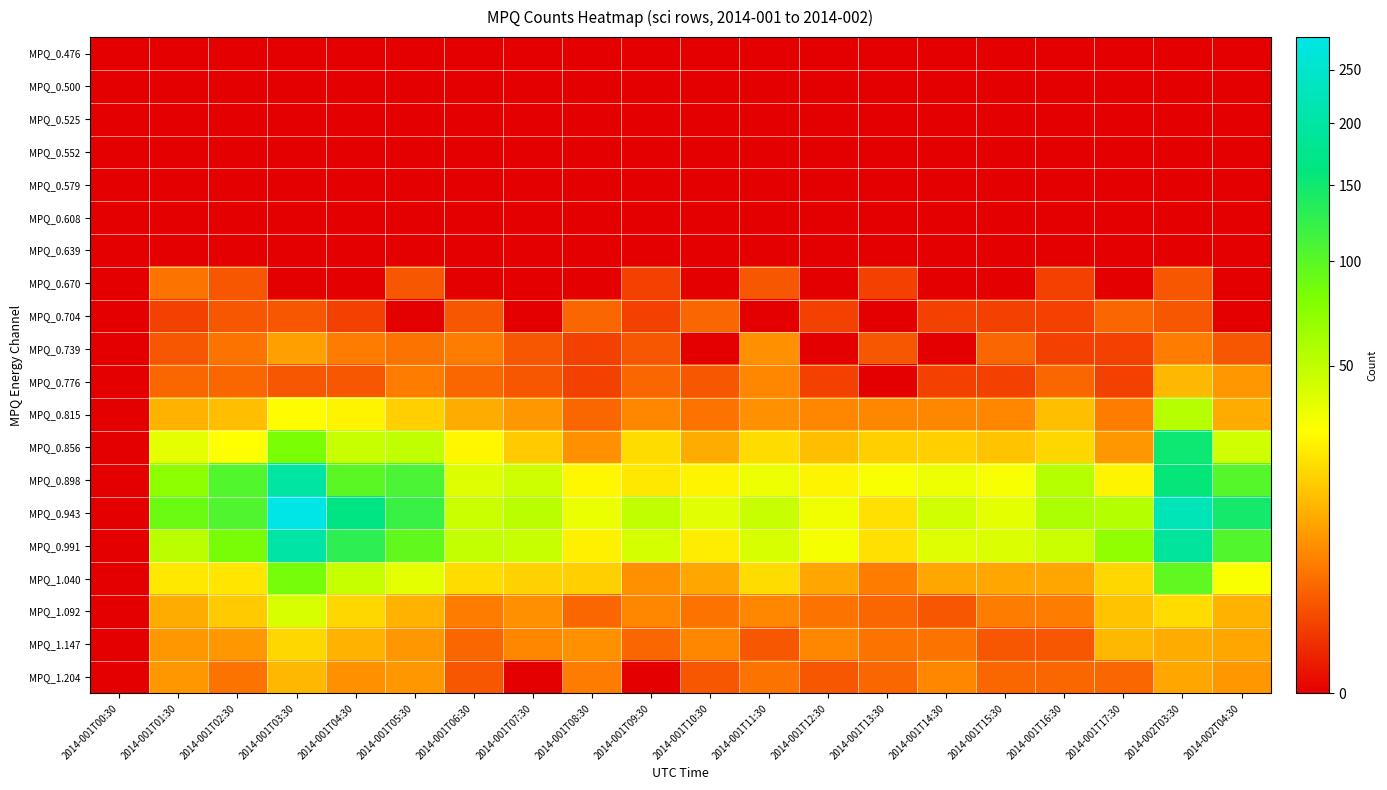

At which category is the sum across all series the highest?

2014-001T03:30